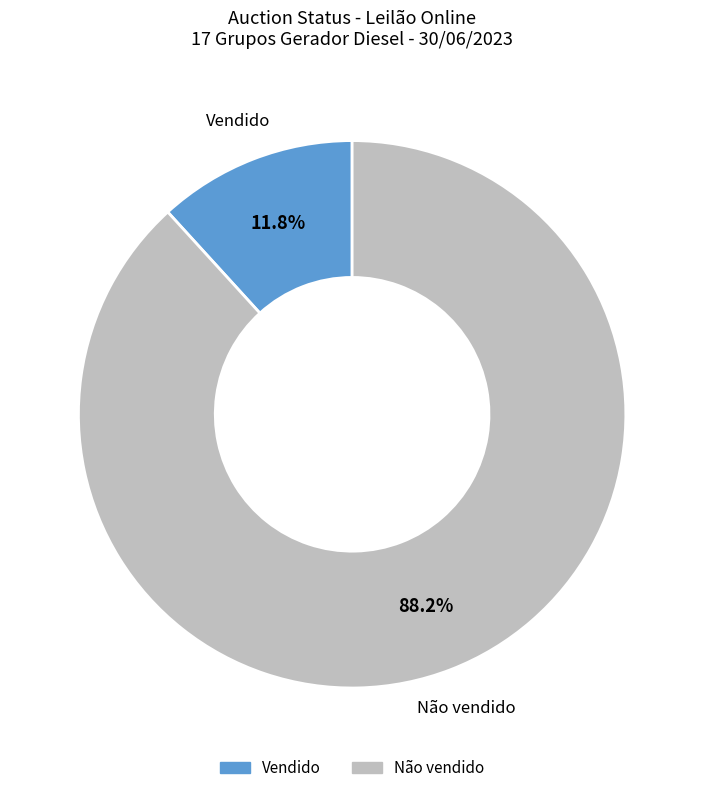

Which category has the biggest portion of the pie?

Não vendido